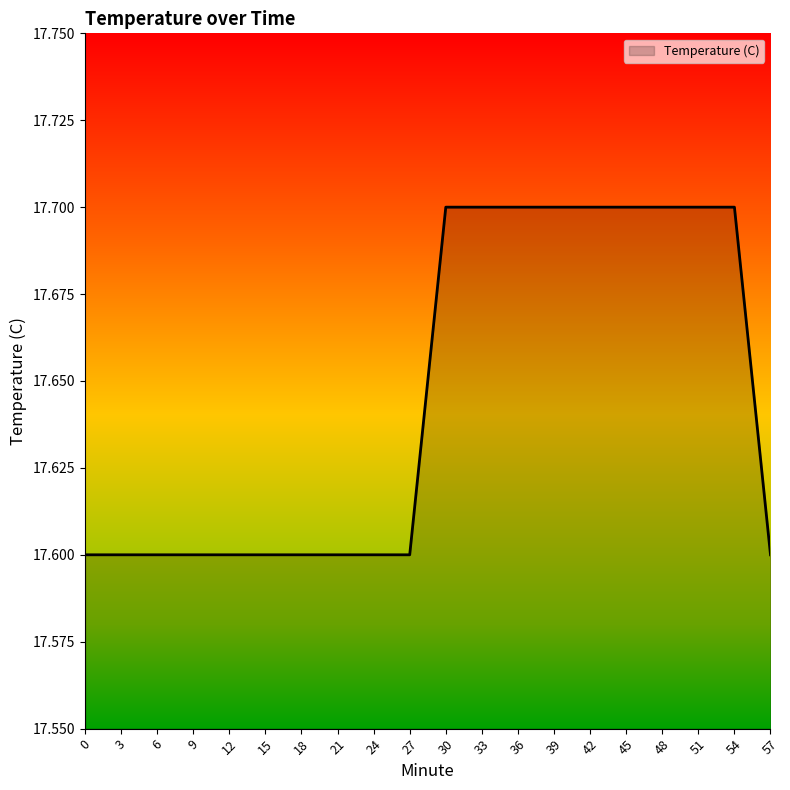

How many lines are shown in the chart?

1